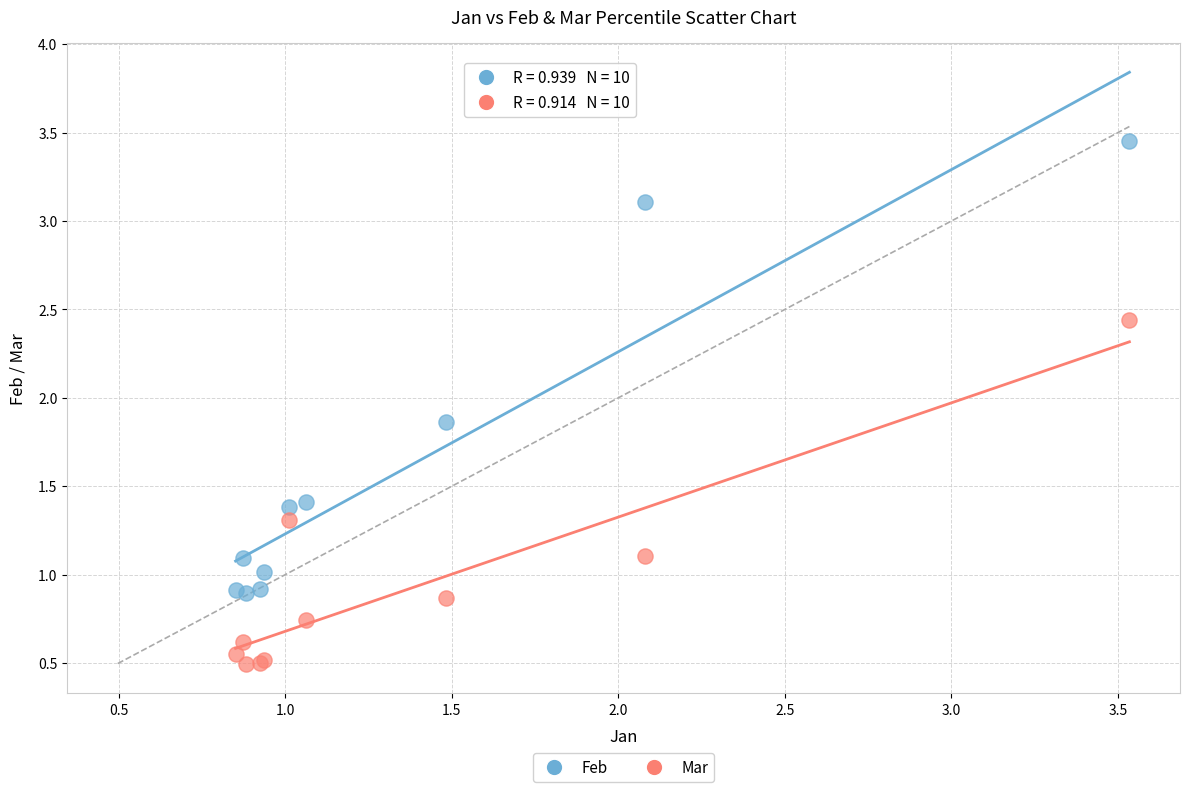

Which series contains the lowest Y value?

Mar